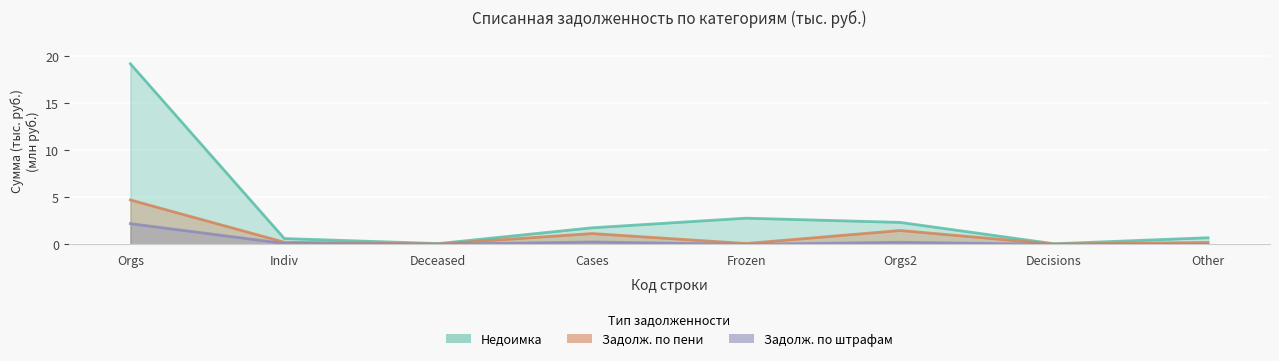

What are all the series names shown in the legend?

Недоимка, Задолженность по пени, Задолженность по штрафам